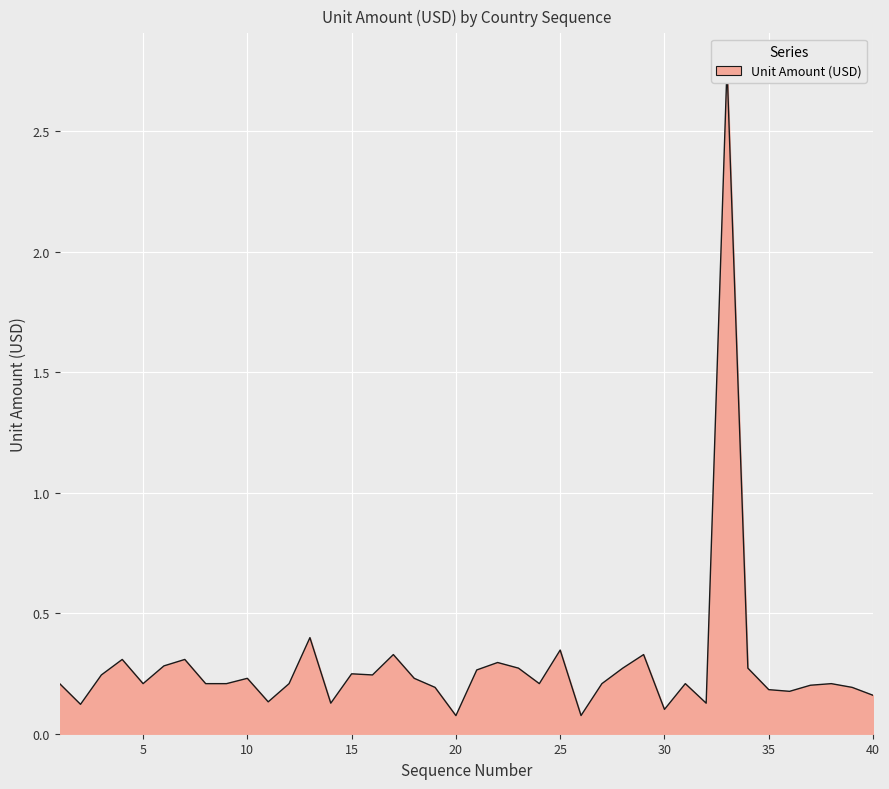

What is the change in value from 7 to 12?

-0.1